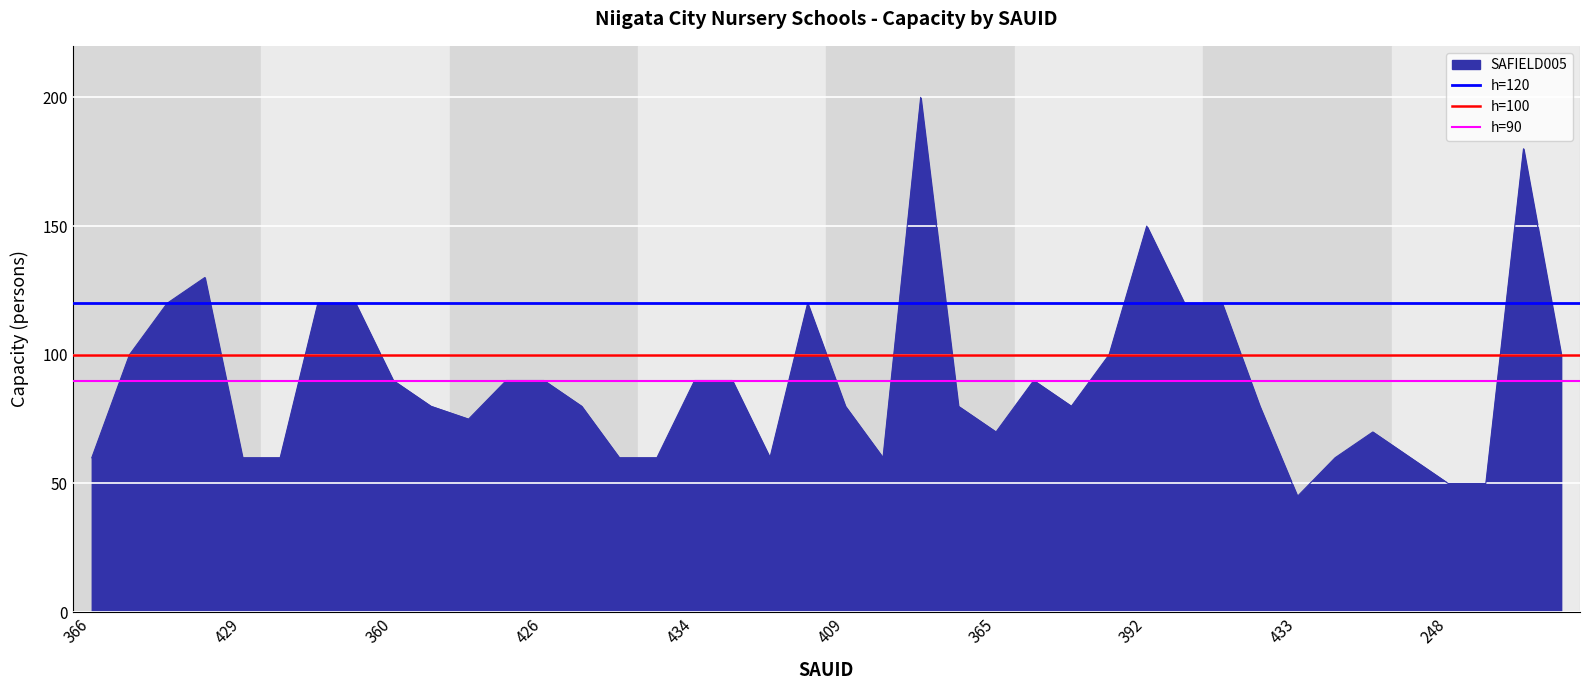

What is the average value of the h=90 series?

90